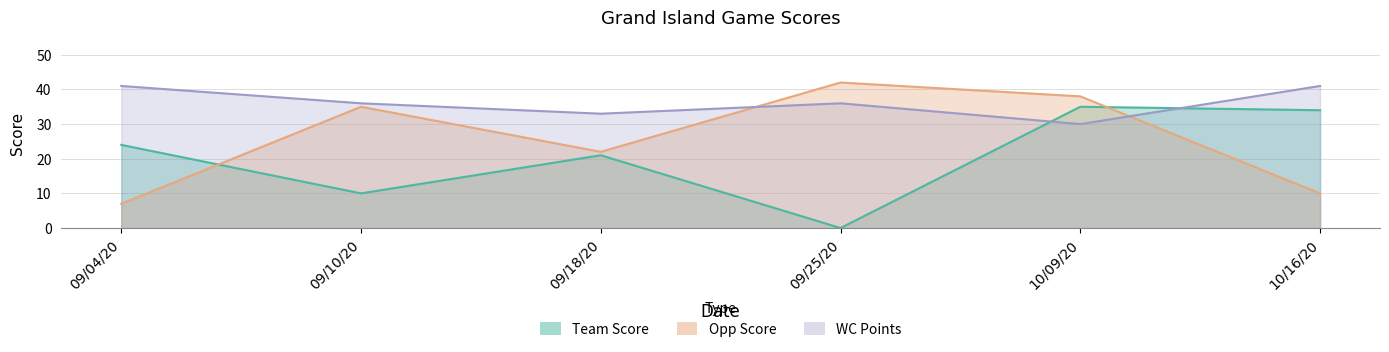

True or false: Team Score and Opp Score intersect in this chart.

True